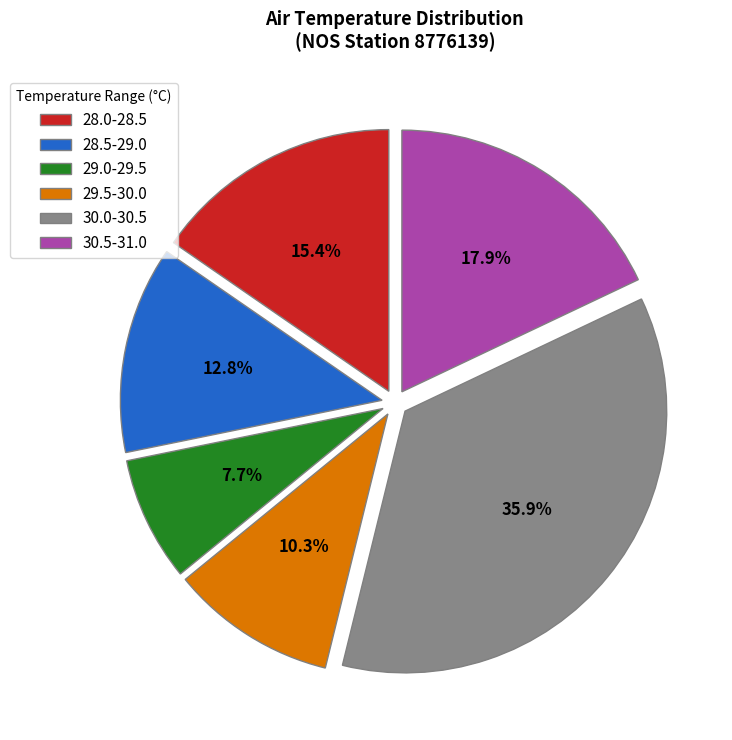

Does 30.5-31.0 represent more than half of the total?

No